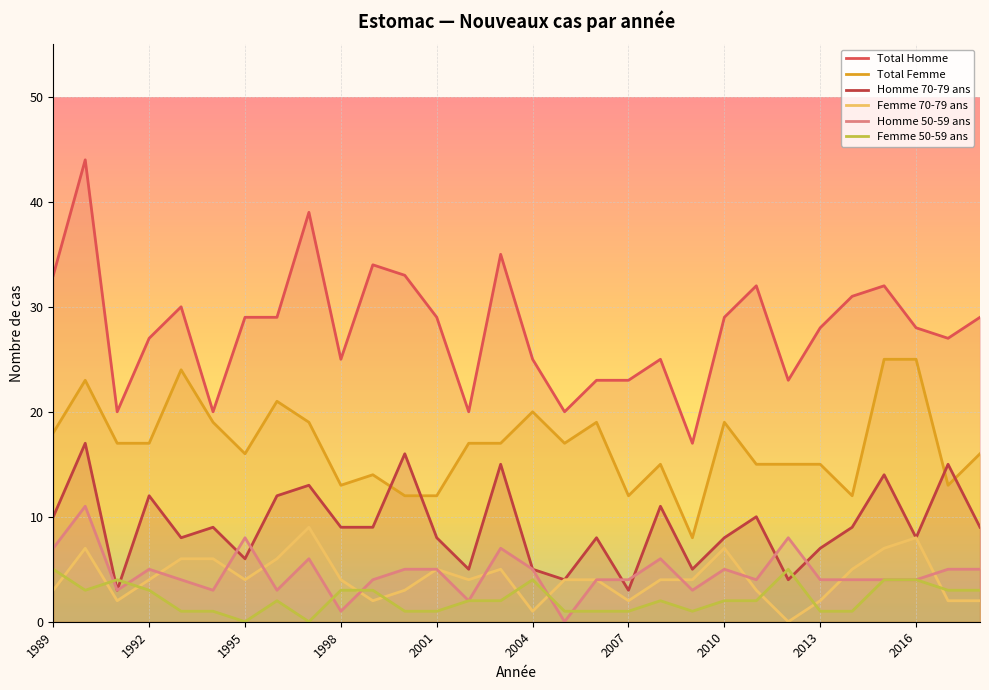

After their last crossing, which series has the higher values: Femme 70-79 ans or Homme 50-59 ans?

Homme 50-59 ans